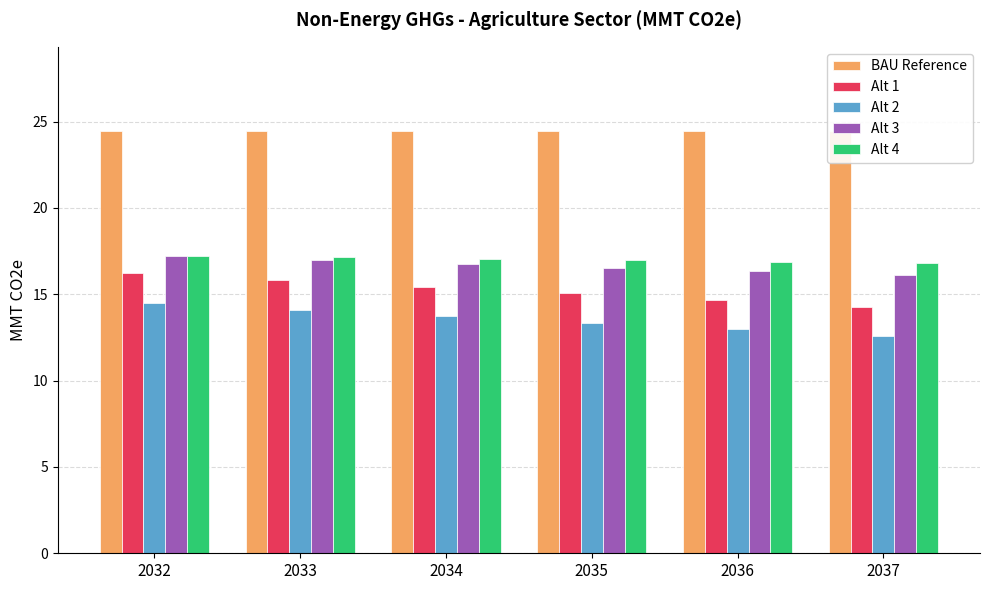

How many values in the Alt 2 series are below 13?

2